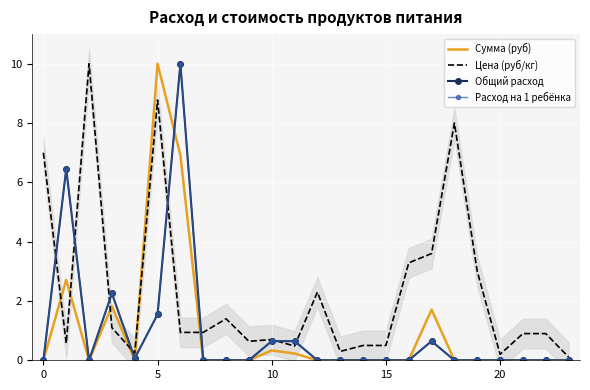

Reading right to left, list all the values displayed in this chart.

Сумма (руб): 0.0	0.0	0.0	0.0	0.0	0.0	1.7	0.0	0.0	0.0	0.0	0.0	0.2	0.3	0.0	0.0	0.0	6.9	10.0	0.0	1.8	0.0	2.7	0.0
Цена (руб/кг): 0.1	0.9	0.9	0.2	3.0	8.0	3.6	3.3	0.5	0.5	0.3	2.3	0.5	0.7	0.6	1.4	0.9	0.9	8.8	0.2	1.1	10.0	0.6	7.0
Общий расход: 0.0	0.0	0.0	0.0	0.0	0.0	0.6	0.0	0.0	0.0	0.0	0.0	0.6	0.6	0.0	0.0	0.0	10.0	1.5	0.1	2.3	0.0	6.5	0.0
Расход на 1 ребёнка: 0.0	0.0	0.0	0.0	0.0	0.0	0.6	0.0	0.0	0.0	0.0	0.0	0.6	0.6	0.0	0.0	0.0	10.0	1.5	0.1	2.3	0.0	6.5	0.0